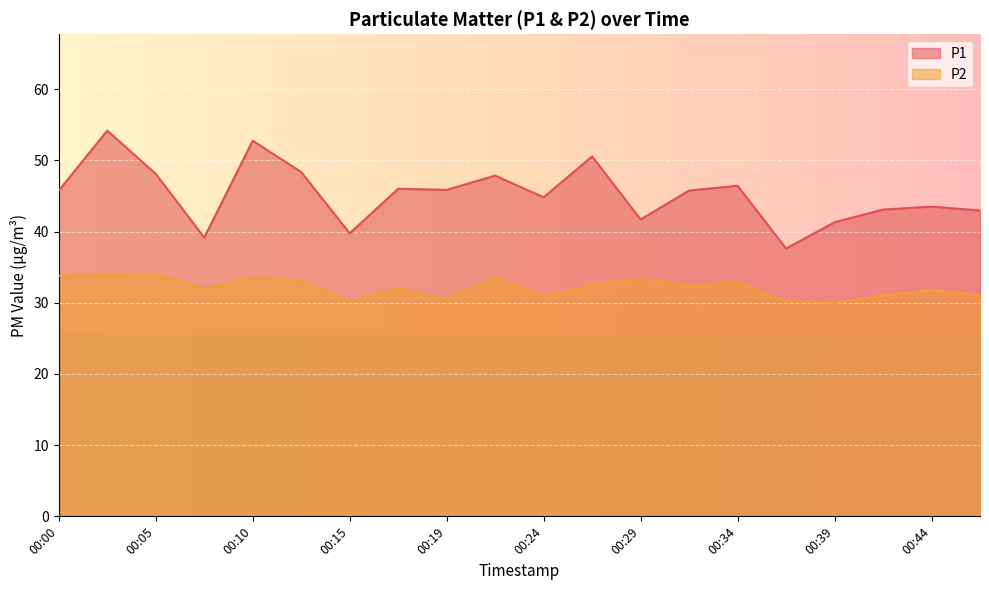

What is the average value of the P1 series?

45.3